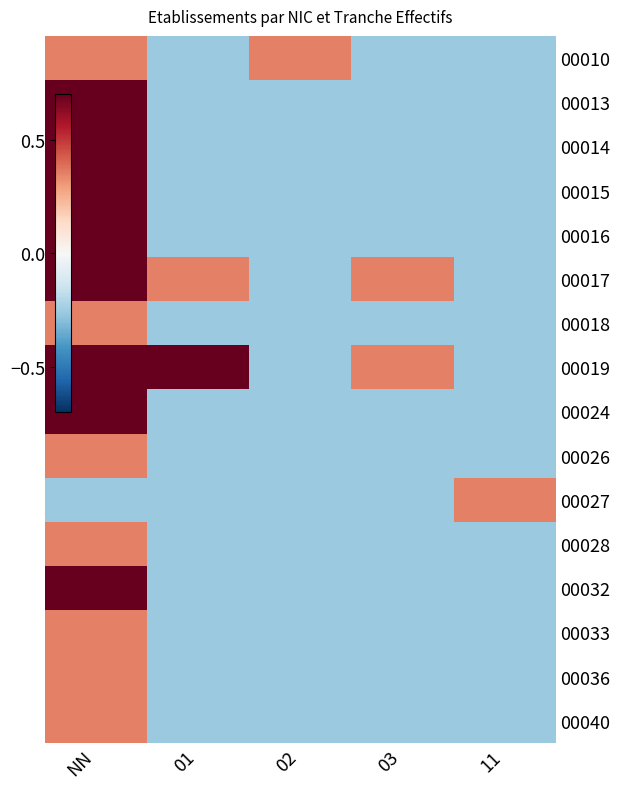

Count the number of categories in the chart.

5